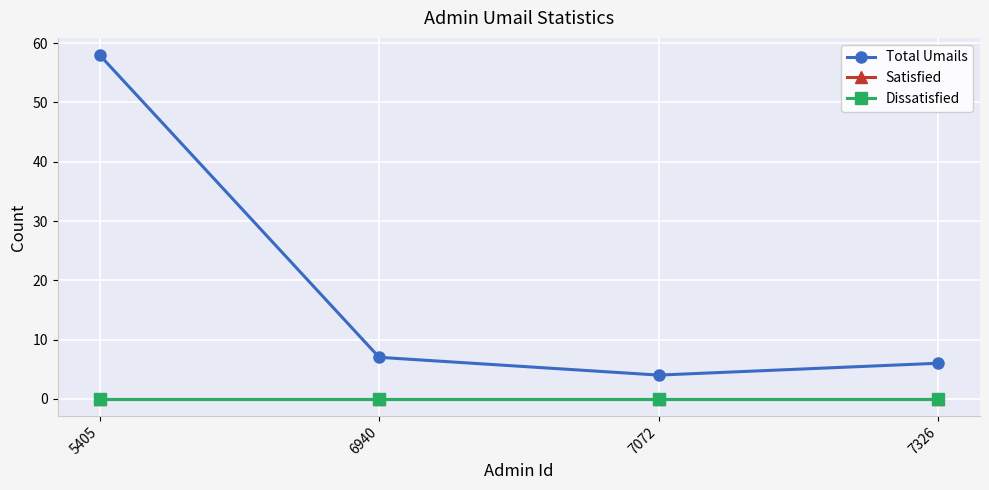

True or false: Dissatisfied and Satisfied cross at least once.

False